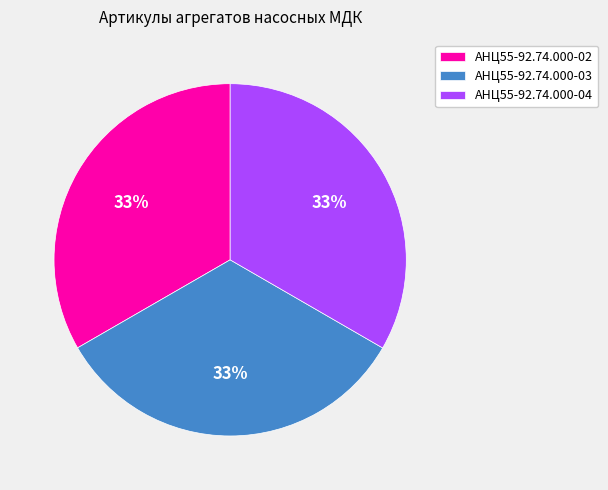

To the nearest percent, what is the average slice percentage?

33%